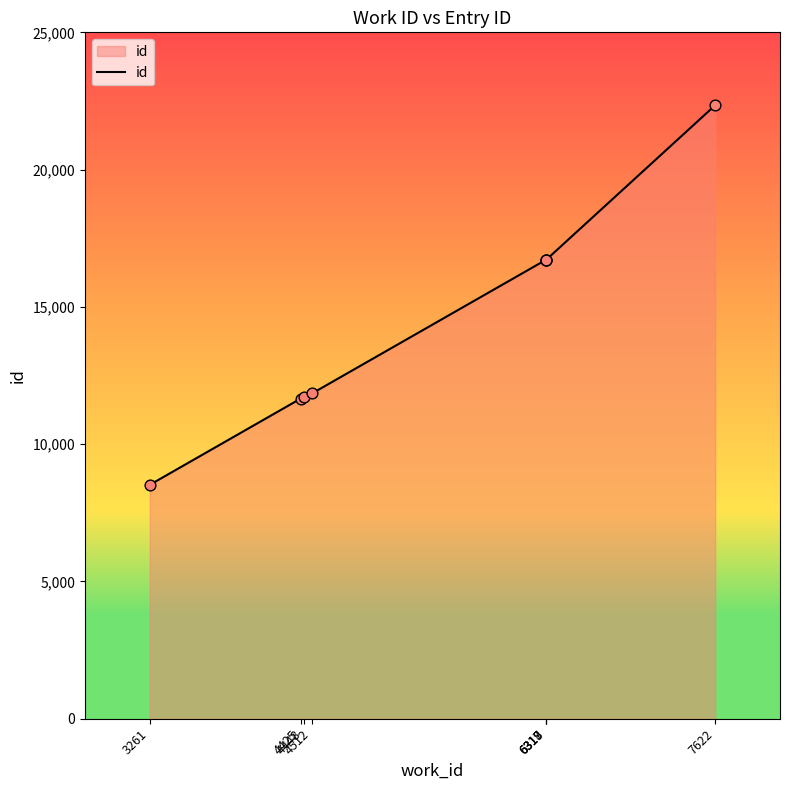

What is the change in value from 4425 to 6317?

+5055